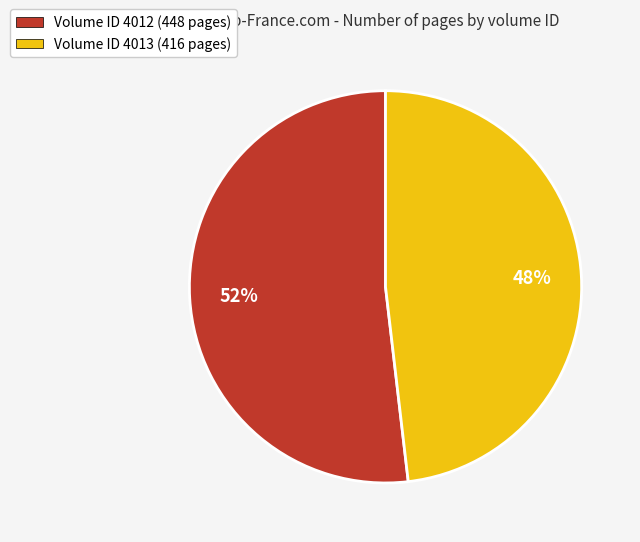

Is there any slice that represents more than half of the pie?

Yes